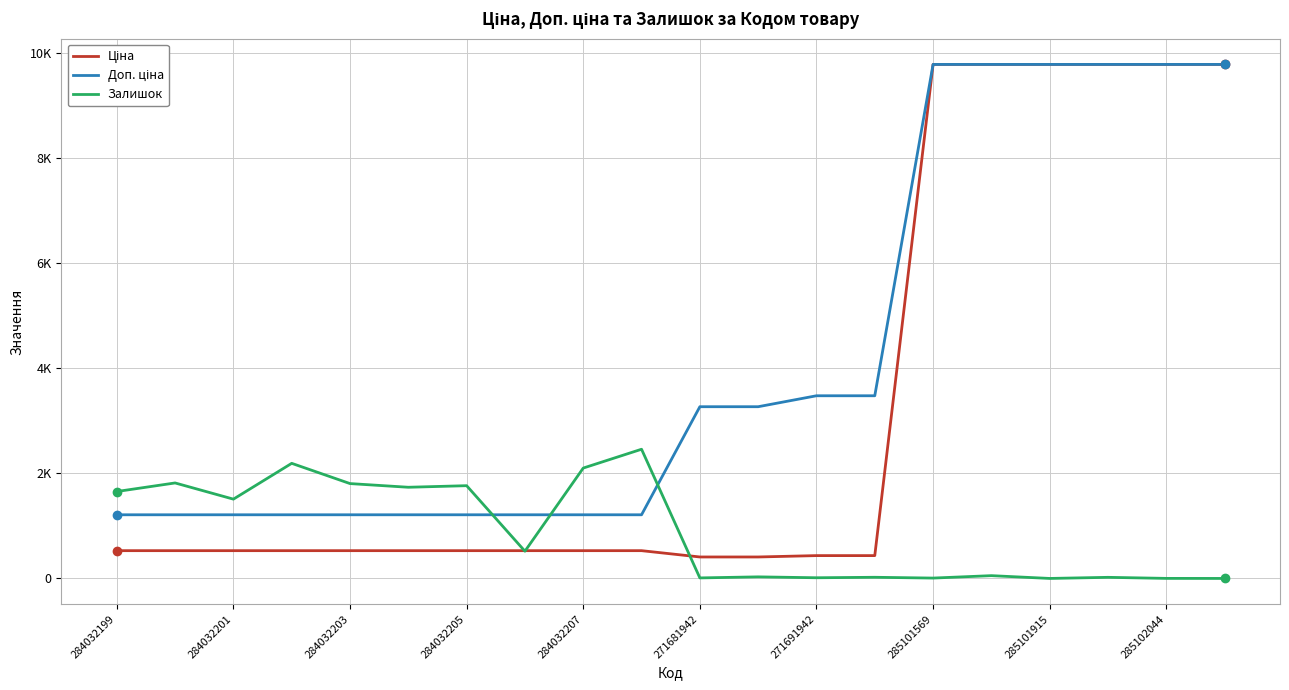

Is this an area chart (filled region under the line)?

No